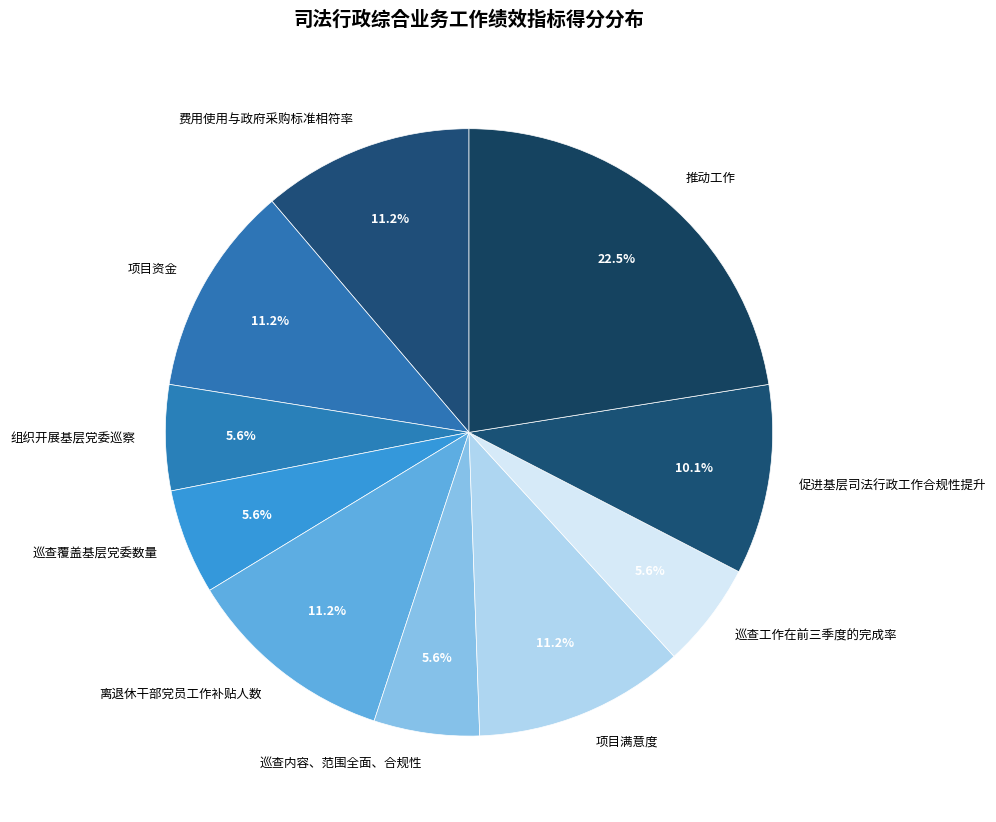

Do 推动工作 and 项目满意度 together represent more than half of the pie?

No